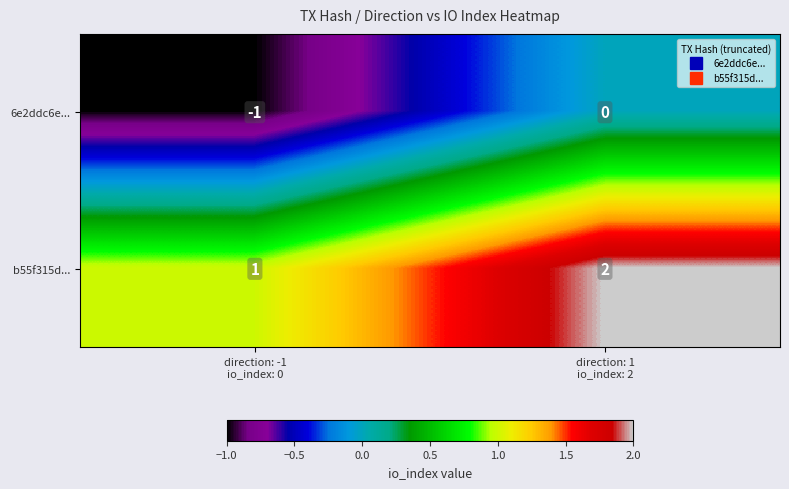

Reading left to right, list all the values displayed in this chart.

6e2ddc6e...: -1	0
b55f315d...: 1	2